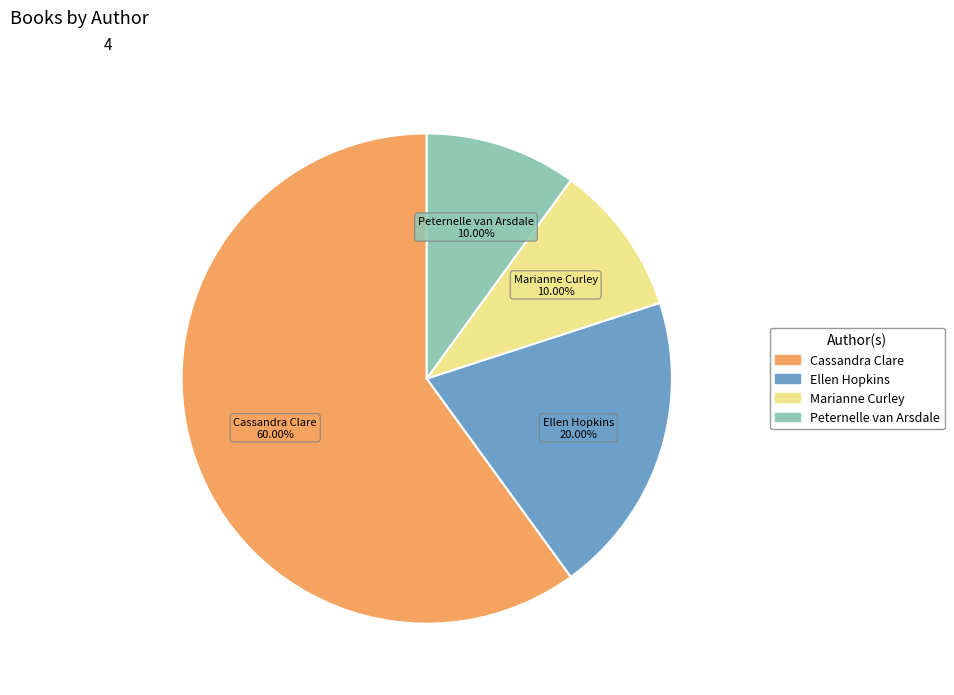

Is there a majority slice in this chart?

Yes